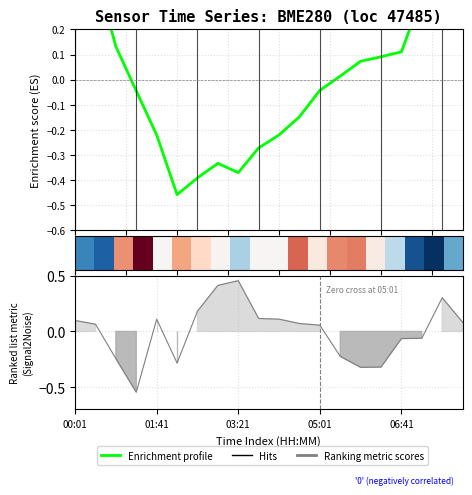

What is the value of the temperature point at the 11th from the left?

0.1